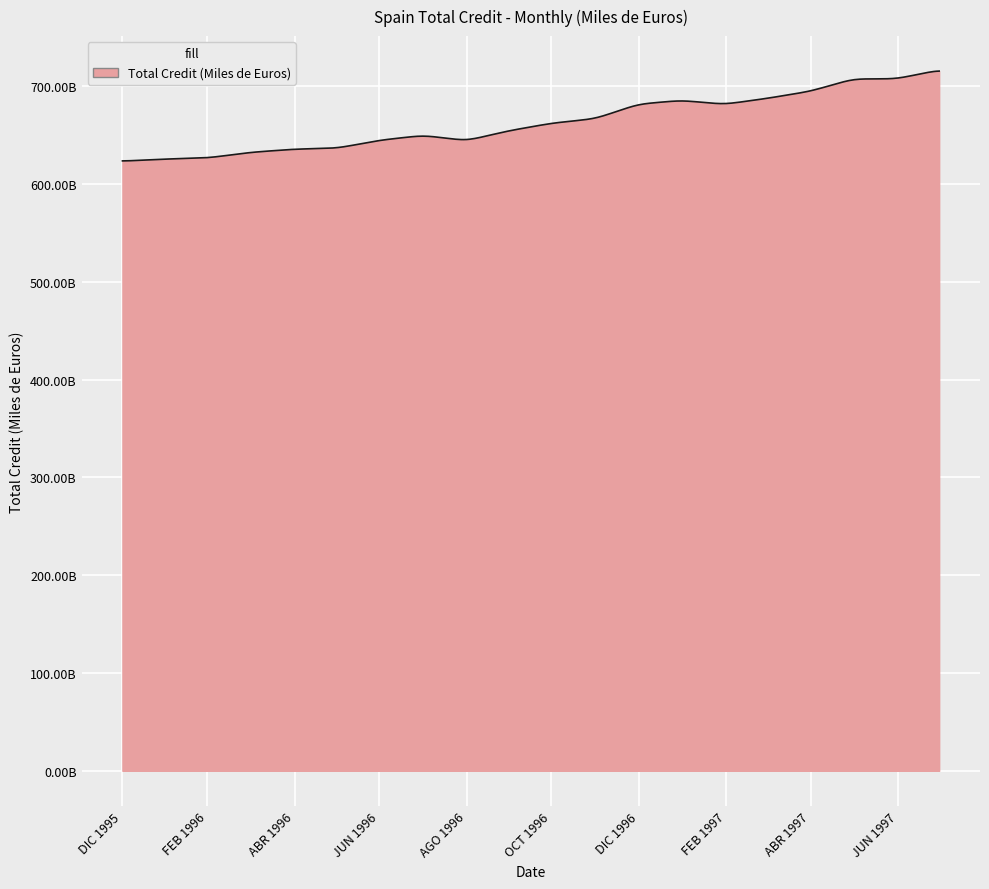

Does the chart have visible grid lines?

Yes